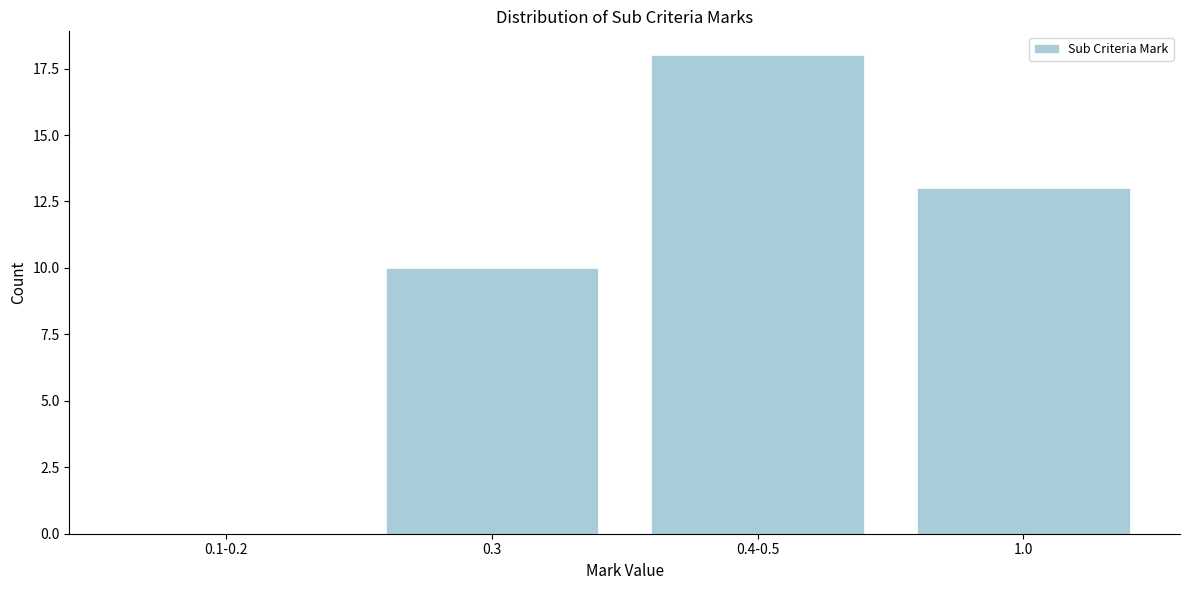

Reading left to right, what are all the values shown in this chart?

0.1-0.2=0	0.3=10	0.4-0.5=18	1.0=13